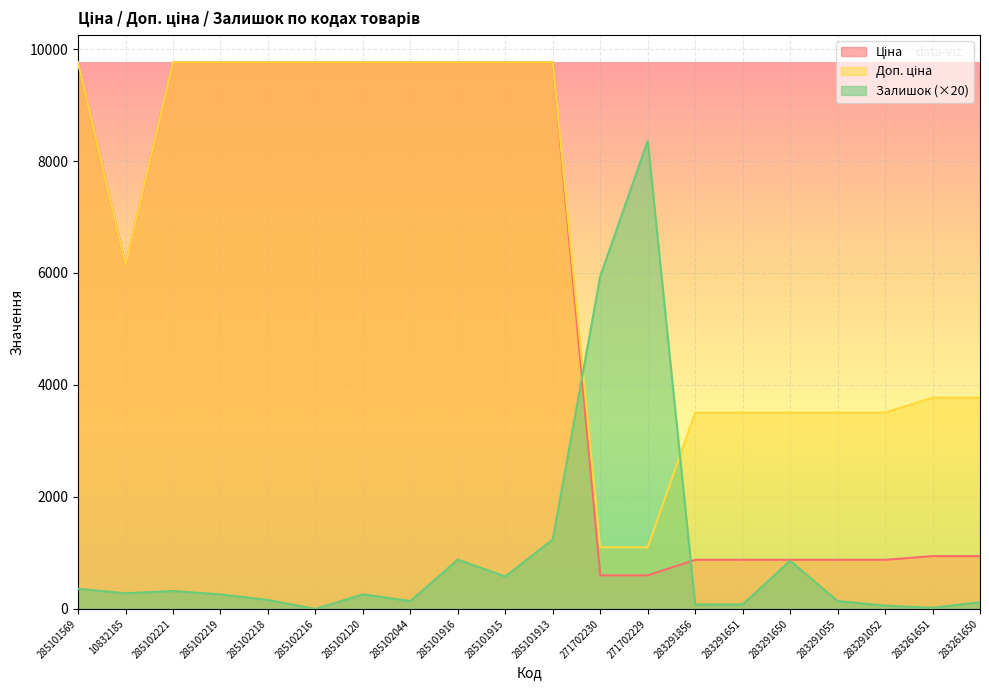

At 283261650, list the series in order from smallest to largest.

Залишок, Ціна, Доп. ціна